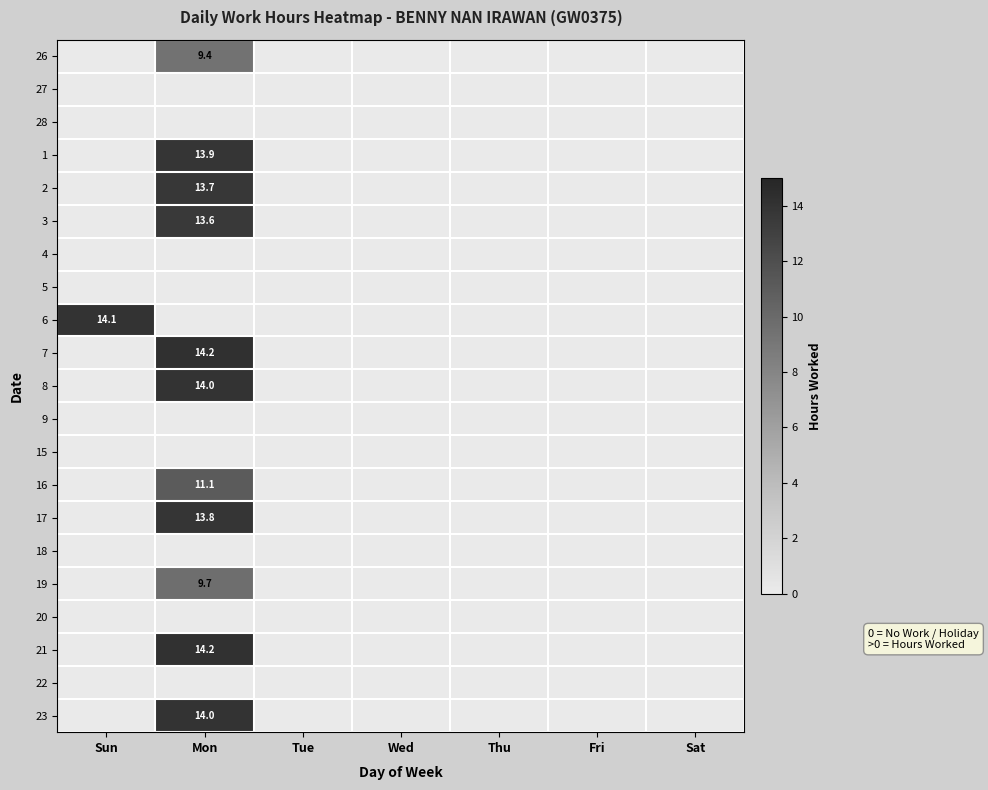

List the labels in order of 18 value, largest first.

Sun, Mon, Tue, Wed, Thu, Fri, Sat